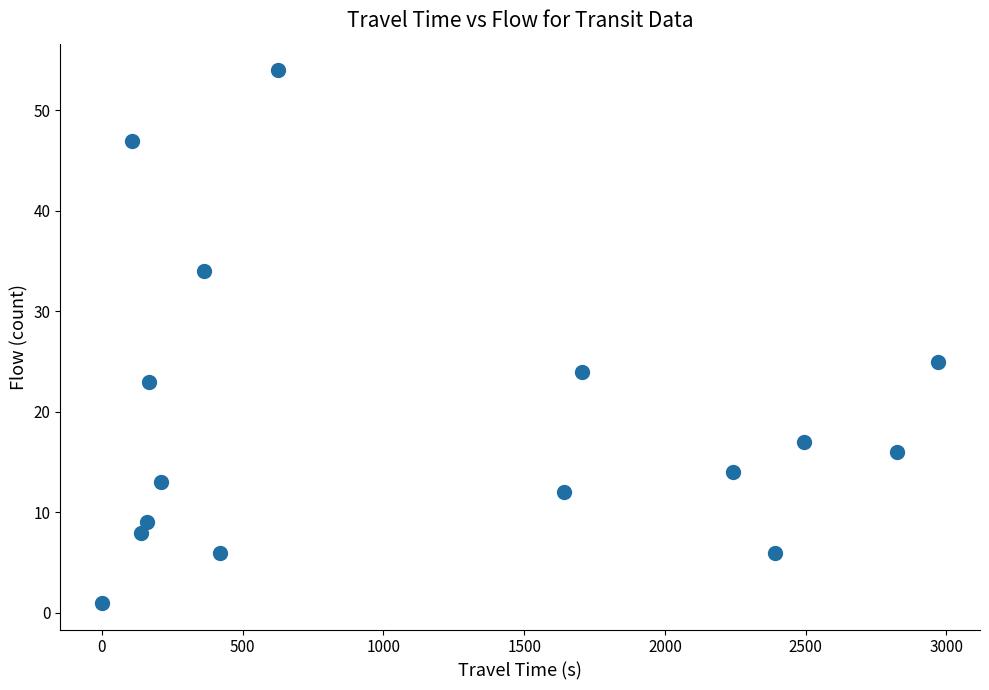

What is the range of Y values (max minus min)?

53